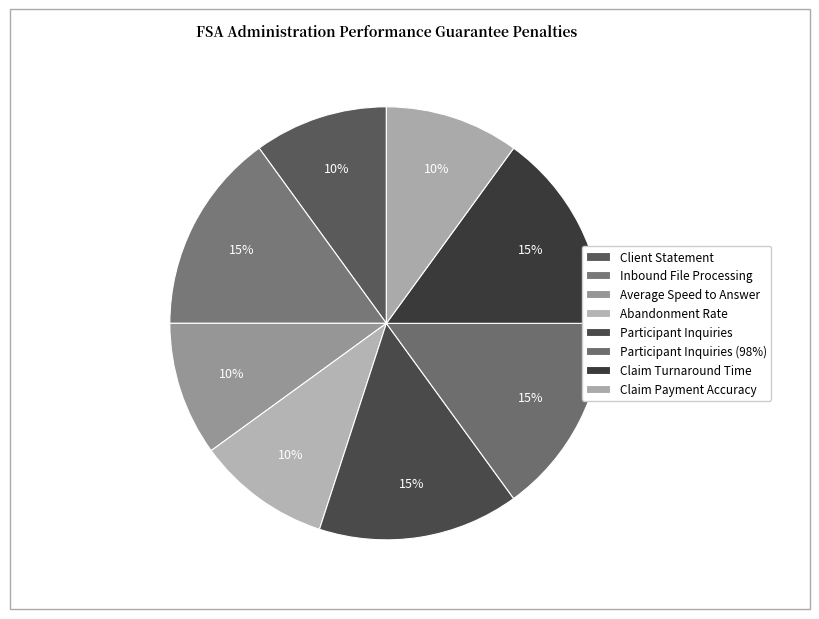

To the nearest percent, what percentage of the pie is Client Statement?

10%